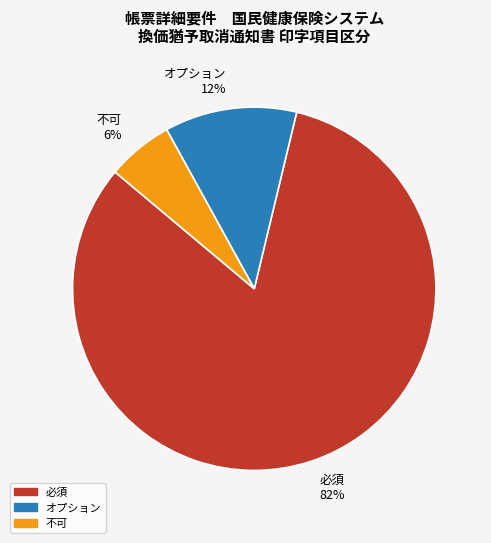

To the nearest percent, what portion does オプション represent?

12%